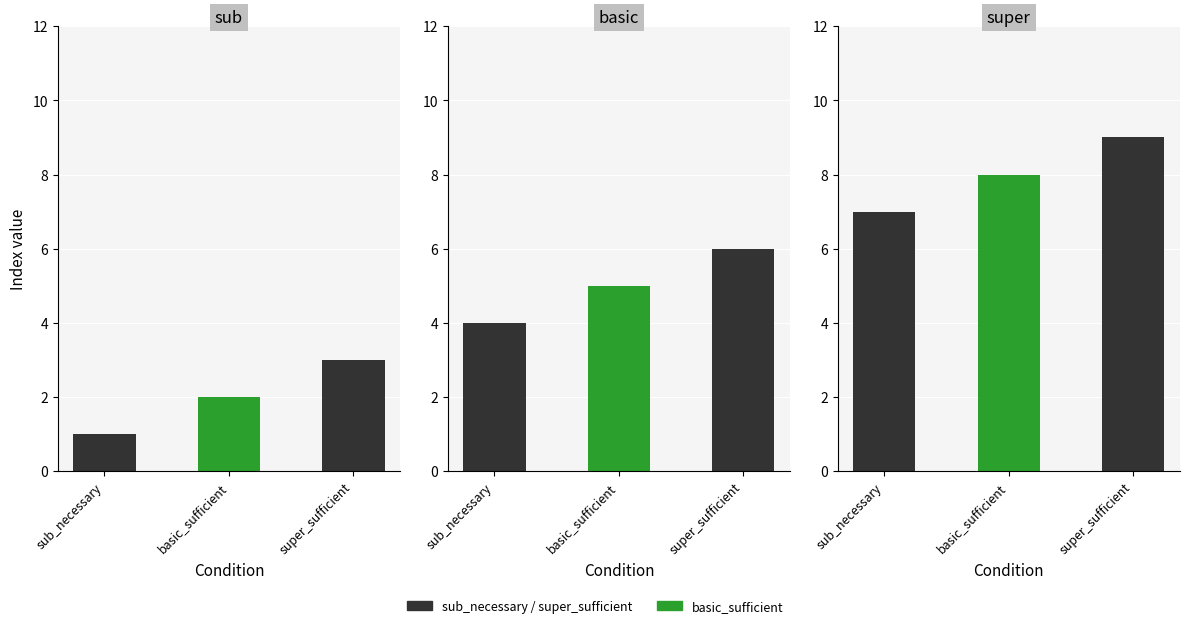

Is the value of basic at basic_sufficient greater than the value of super at basic_sufficient?

No